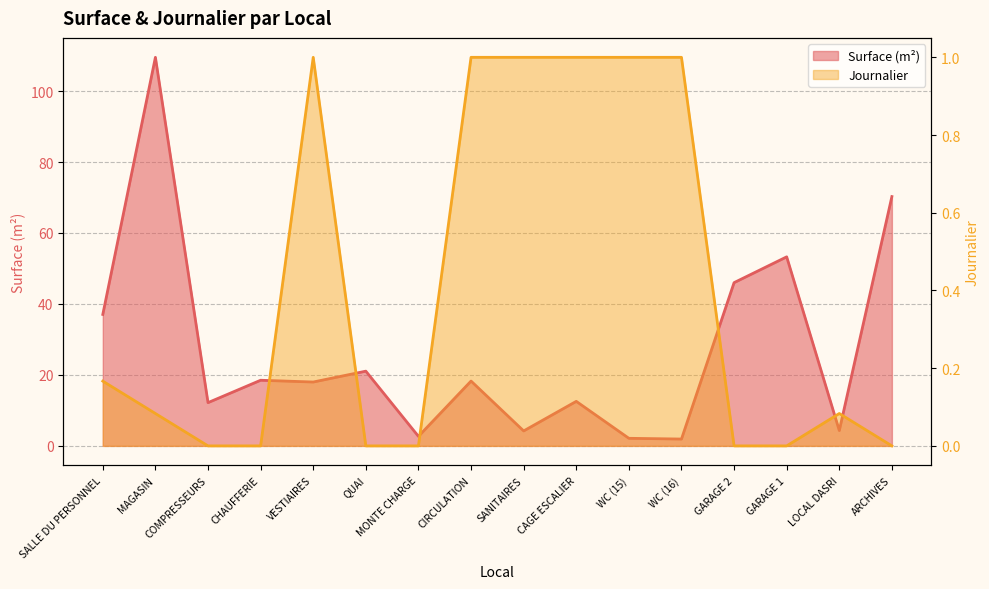

Which label corresponds to the largest value in the chart?

MAGASIN